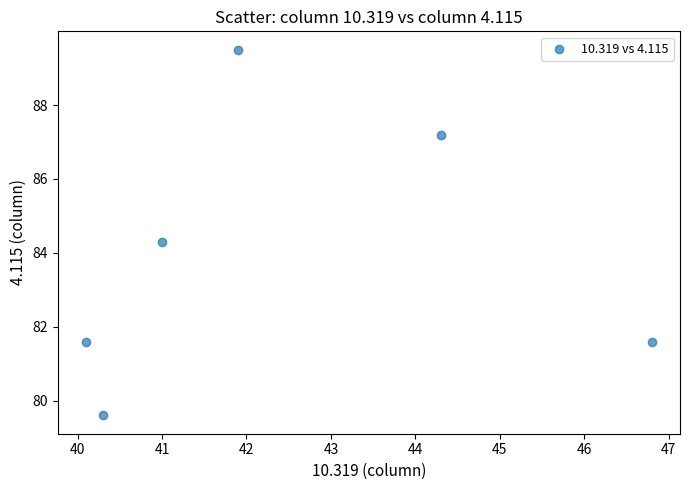

What Y value in the scatter plot is closest to 84?

84.3